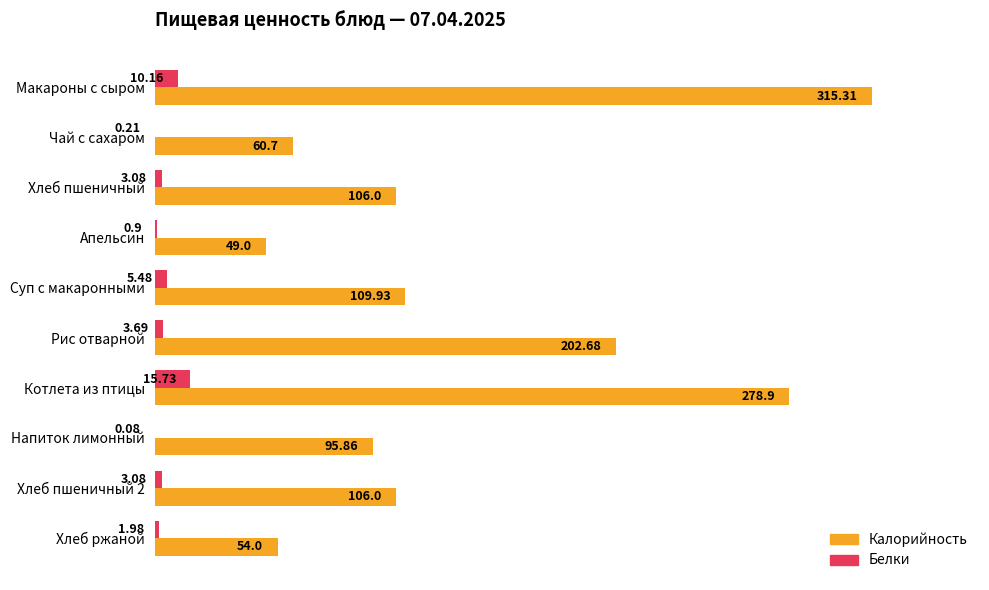

What are all the series names shown in the legend?

Калорийность, Белки